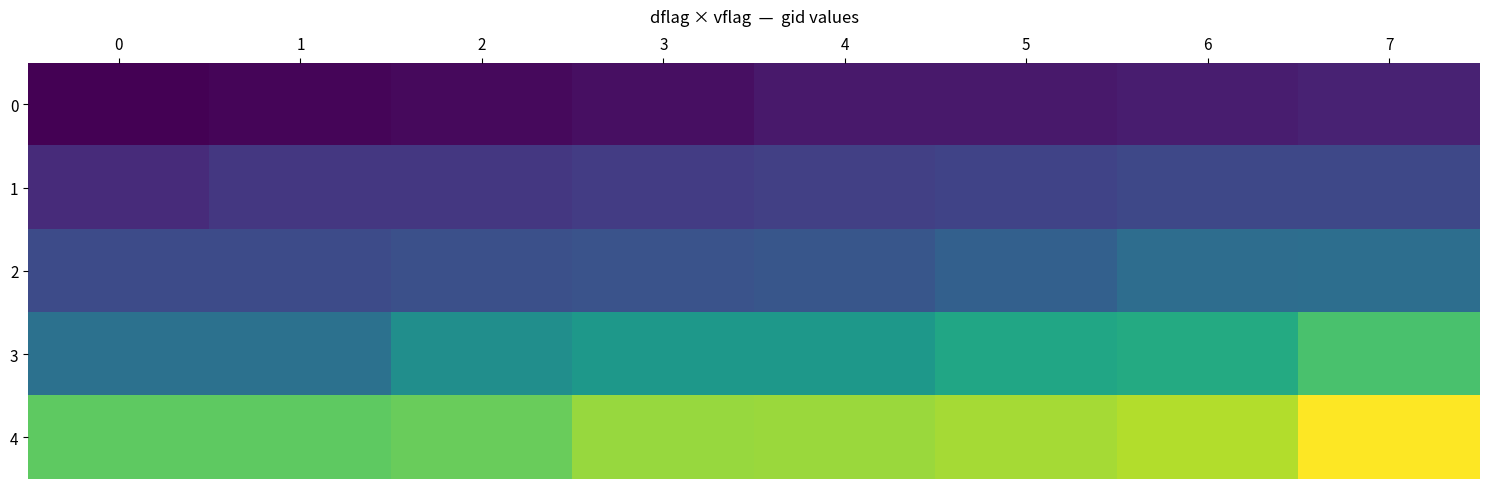

What is the spread (max minus min) of values at 6?

7389